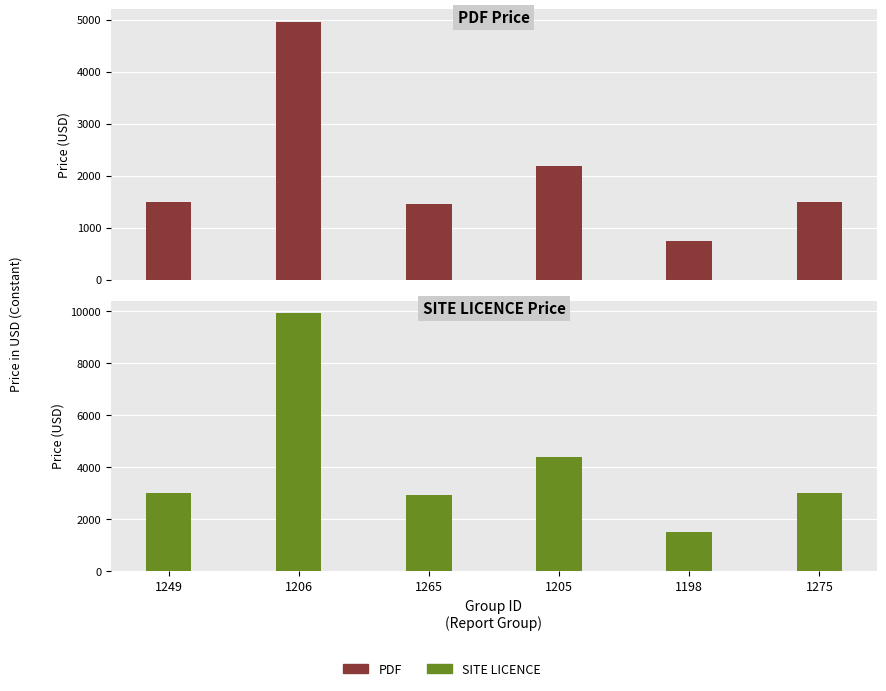

Is the value of SITE LICENCE at 1275 greater than the value of PDF at 1249?

Yes